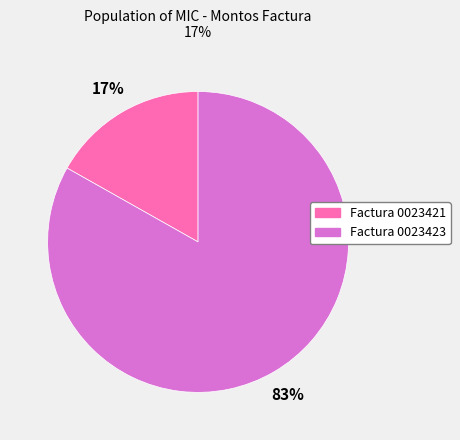

Is there a majority slice in this chart?

Yes